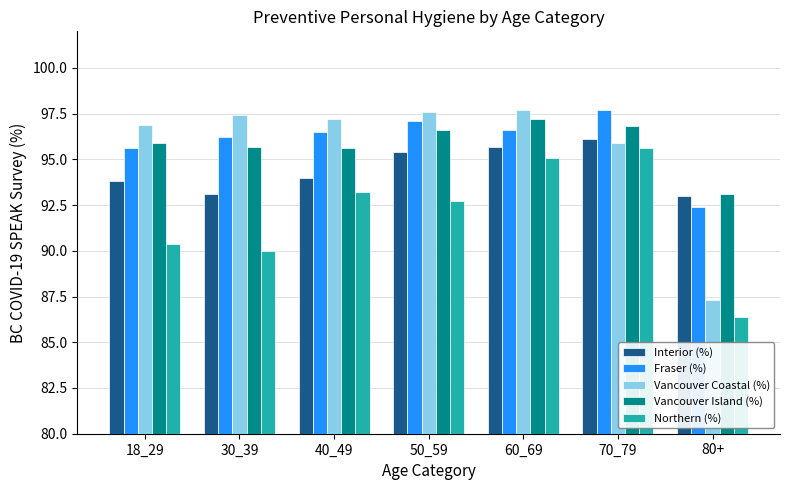

Which series has the widest spread of values?

Vancouver Coastal (%)